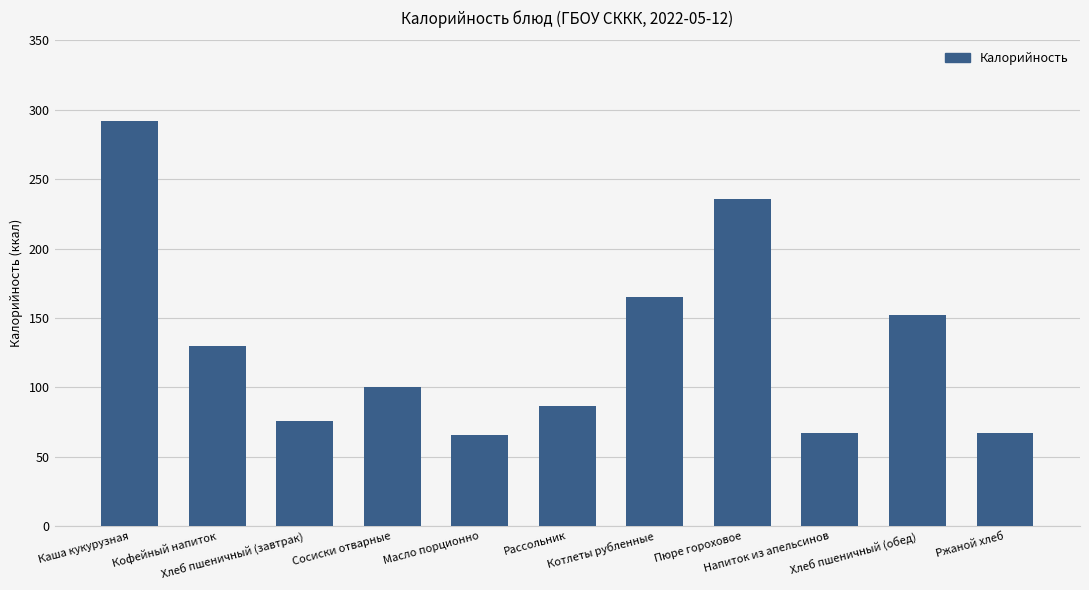

What position from the left is Ржаной хлеб?

11